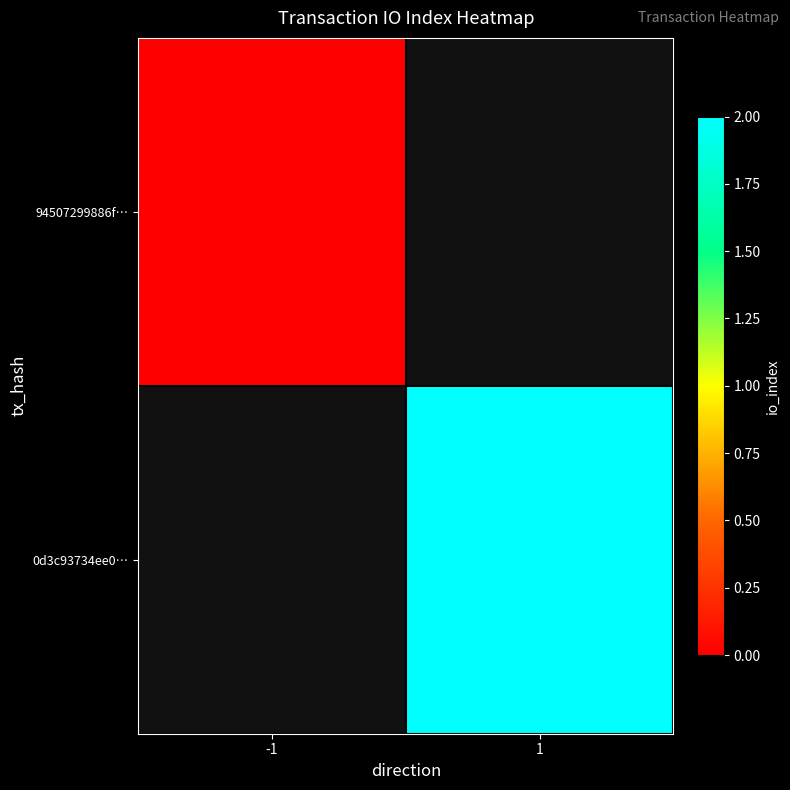

Is the value of 94507299886f… at -1 greater than the value of 0d3c93734ee0… at -1?

No